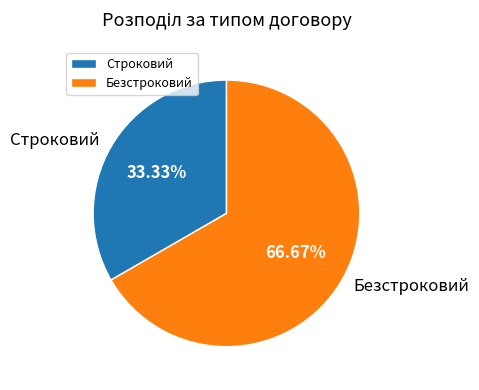

How many segments does this pie chart have?

2